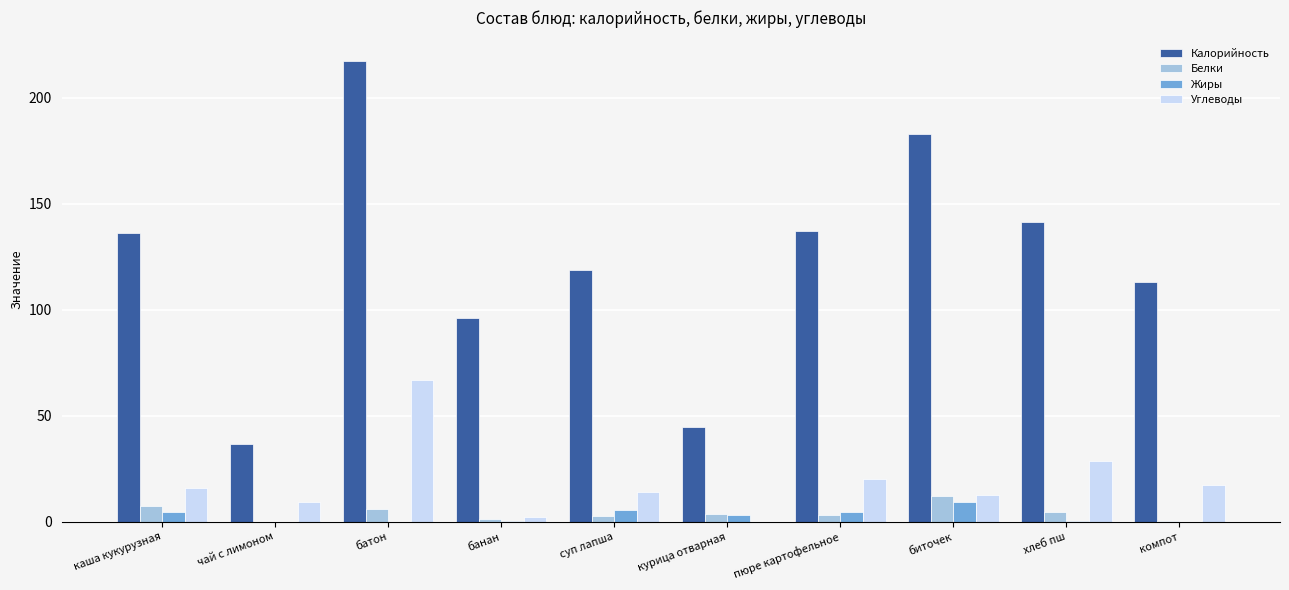

True or false: Белки has a value of 6.2 at батон.

True